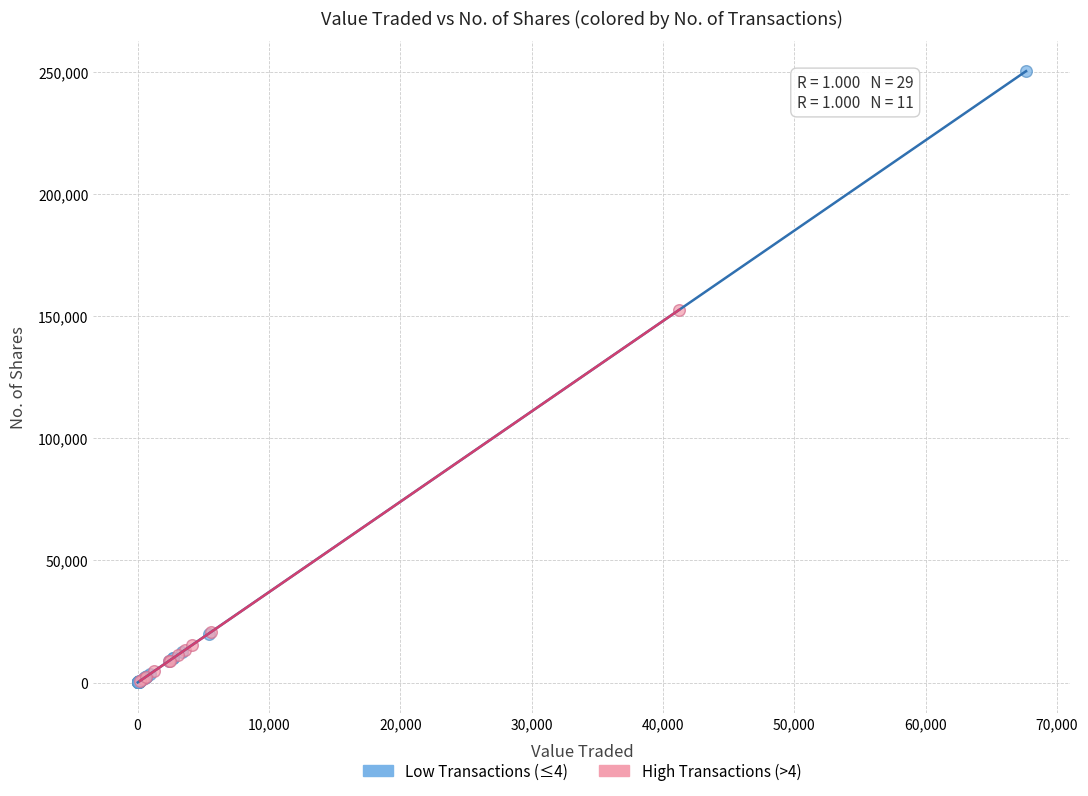

What are all the series names shown in the legend?

Low Transactions (≤4), High Transactions (>4)